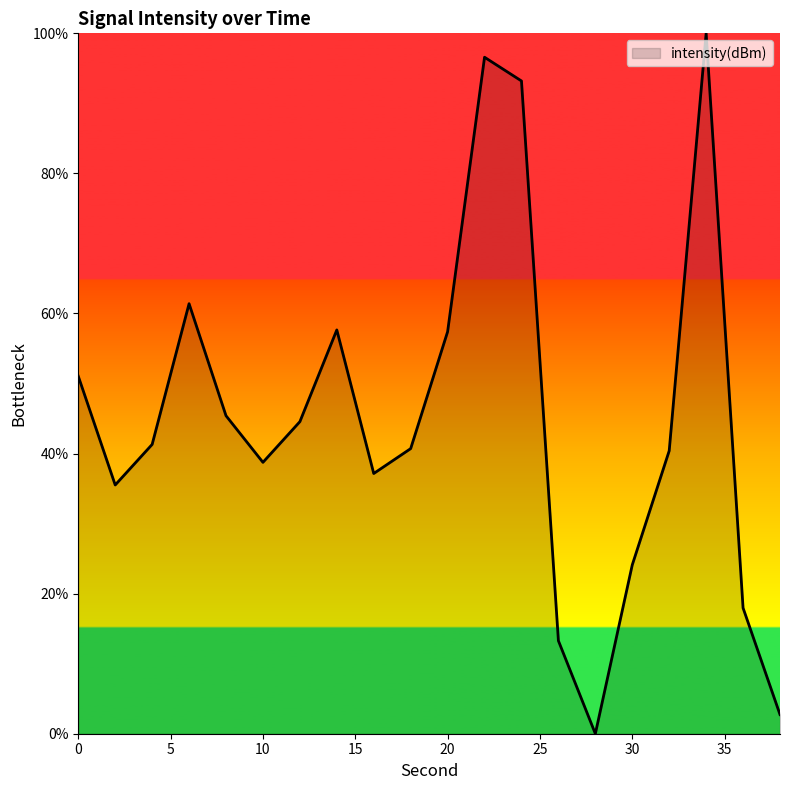

List the labels in order of value, largest first.

34, 22, 24, 6, 14, 20, 0, 8, 12, 4, 18, 32, 10, 16, 2, 30, 36, 26, 38, 28